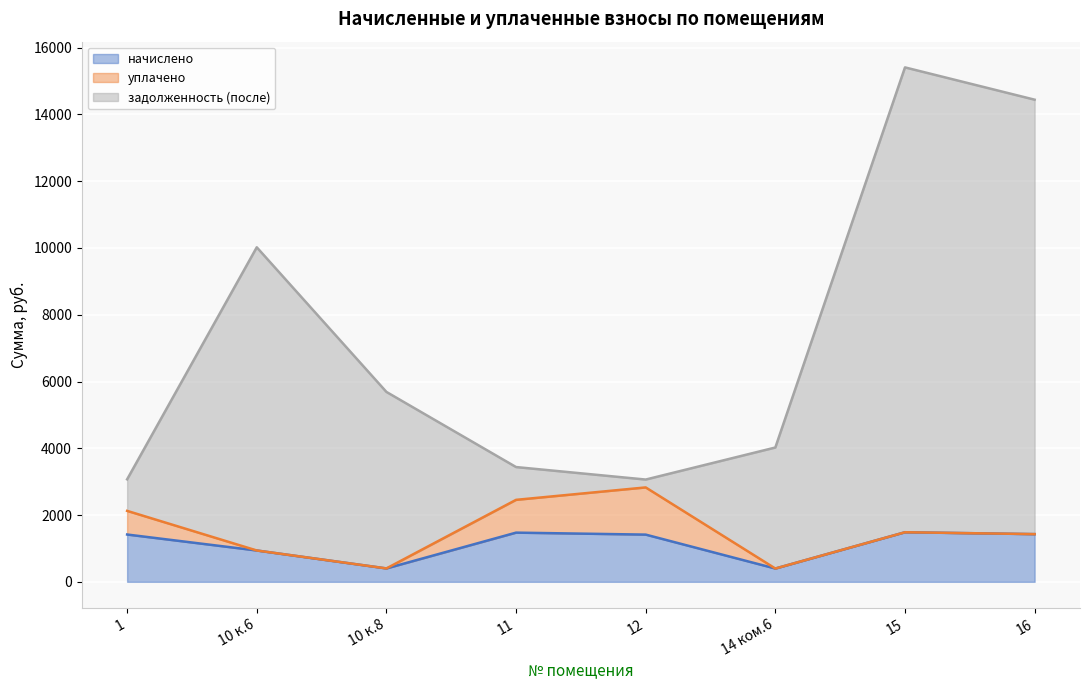

What is the label of the 2nd point from the right?

15